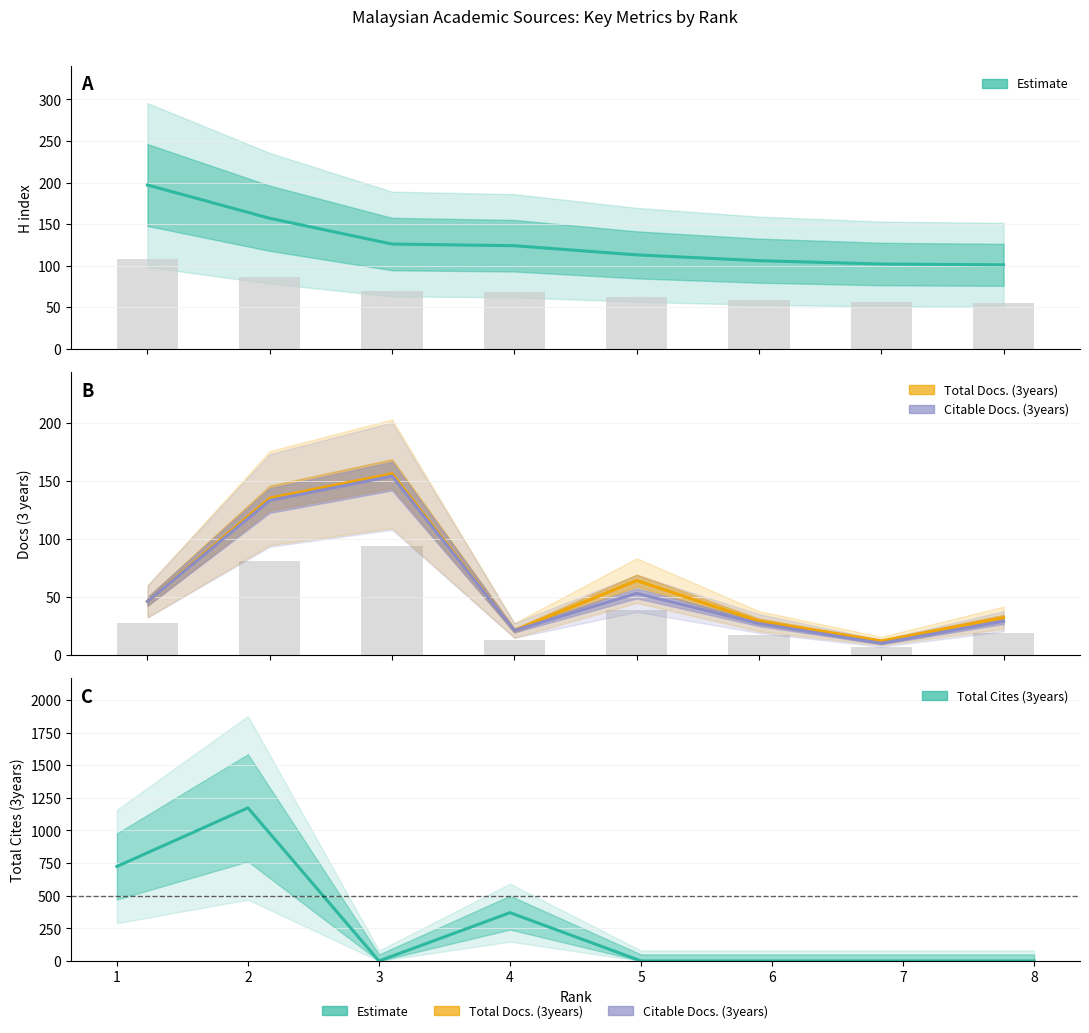

Does the chart contain stacked bars?

No